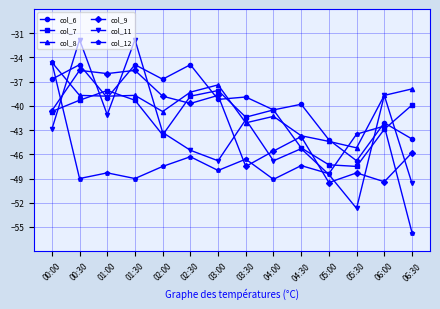

What is the total value across all series at 05:30?

-284.0